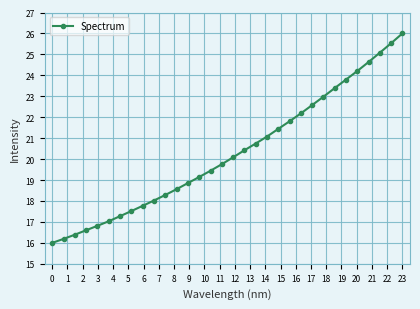

What is the sum of all values?

649.6